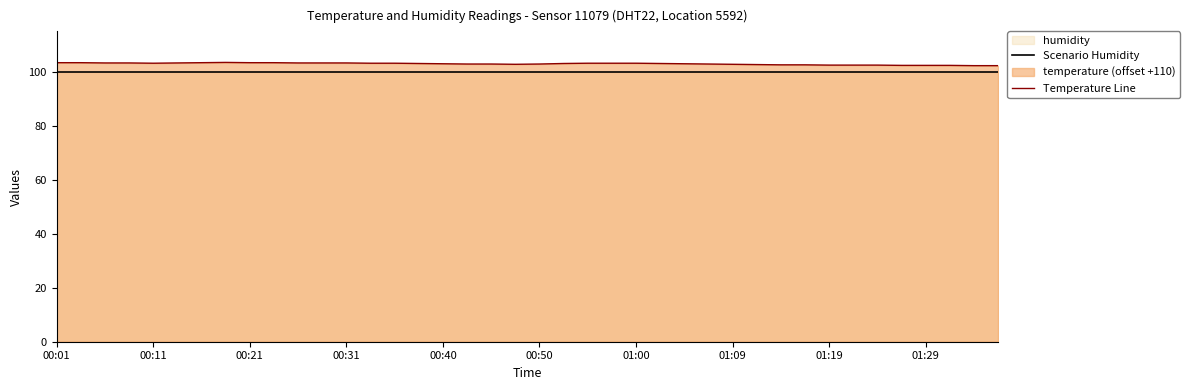

At how many categories does at least one series exceed 102?

40